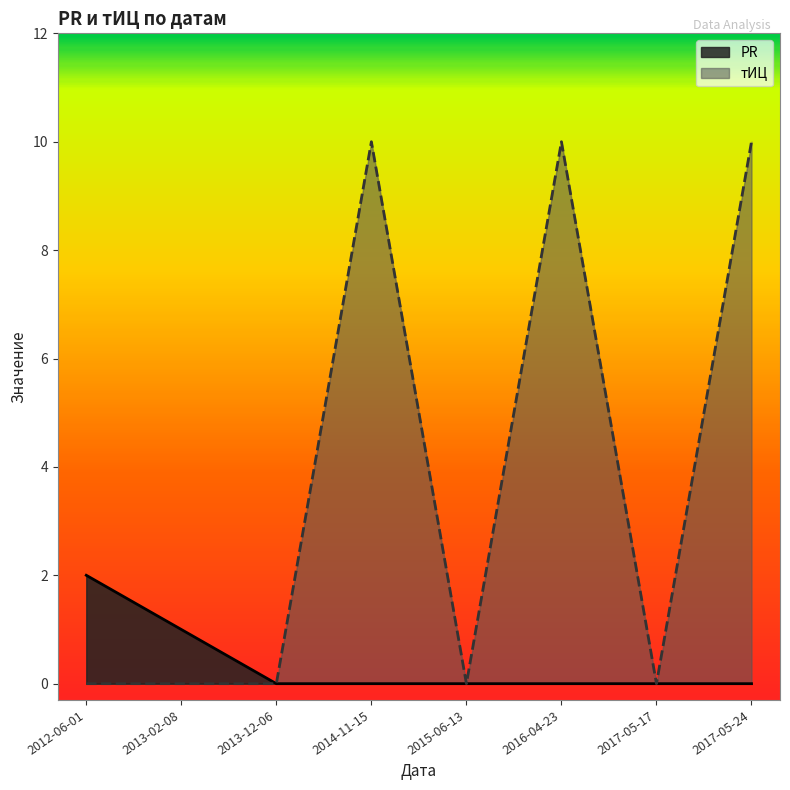

True or false: тИЦ has more than 1 interior local peaks.

True